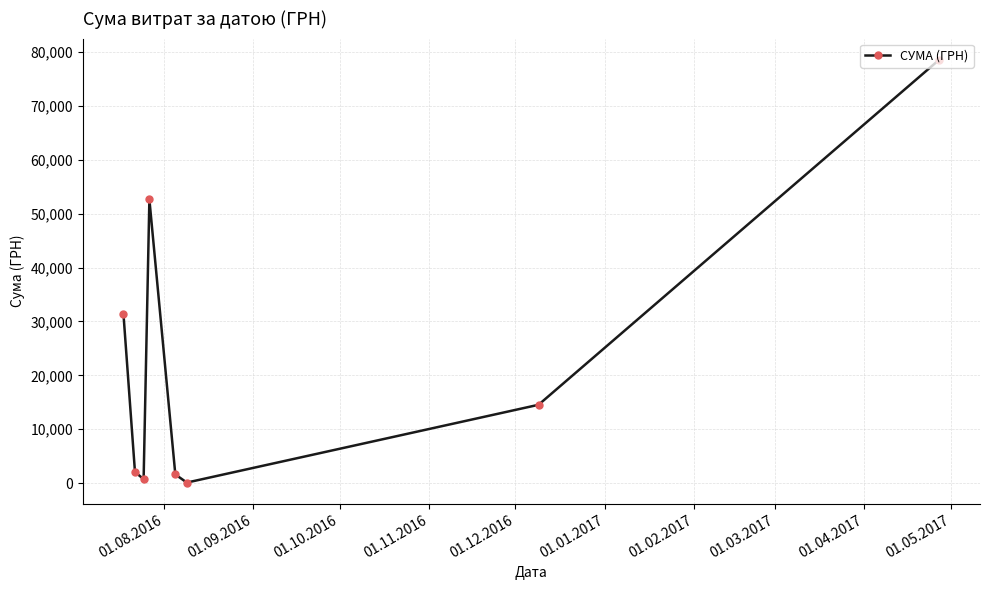

What is the maximum value shown in the chart?

78600.0